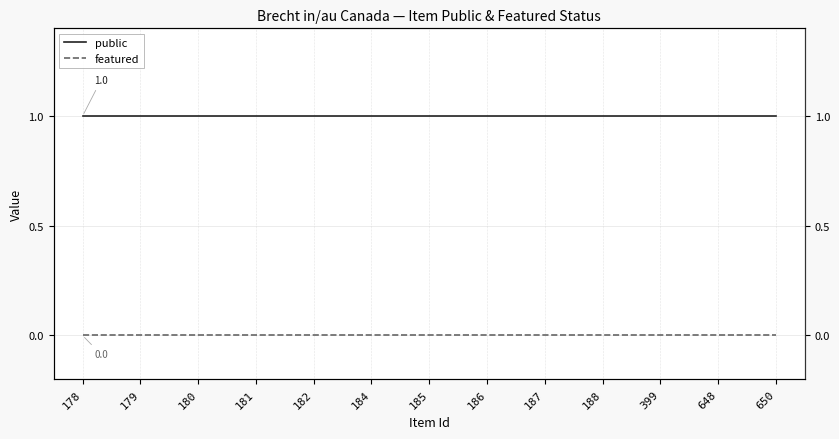

Between 178 and 650, which is larger?

178